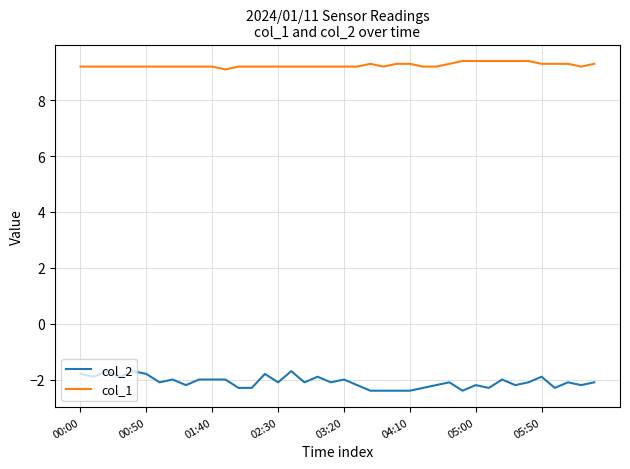

What is the sum of all col_1 values?

369.9